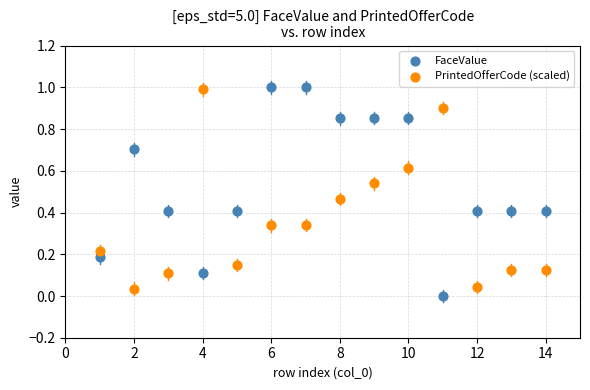

Across all data points, what is the range of X values (max minus min)?

13.0